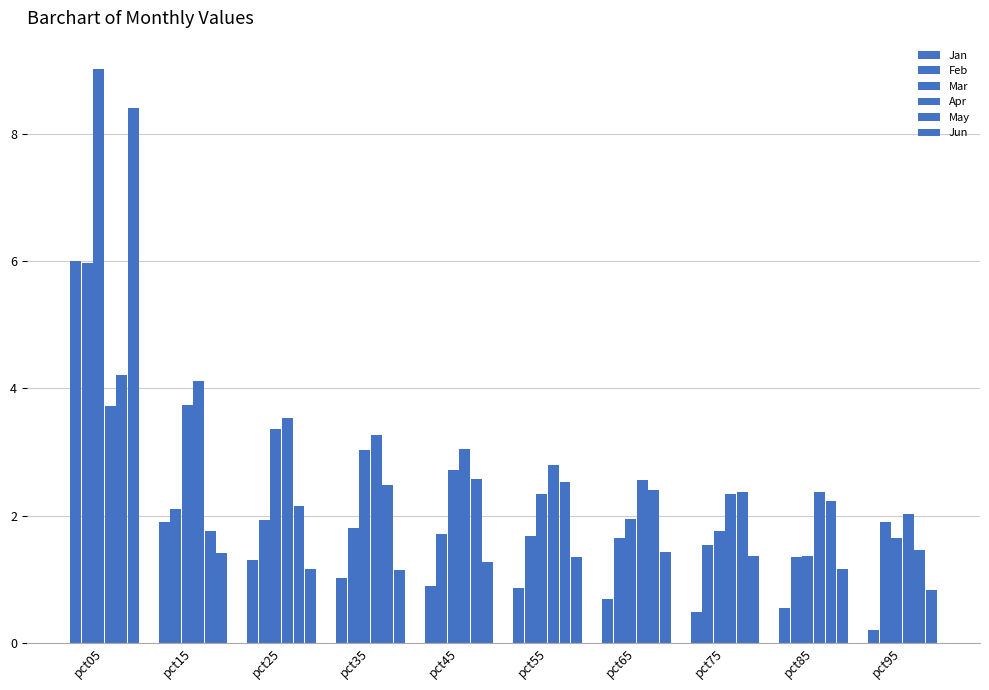

How many bars are there in total?

60